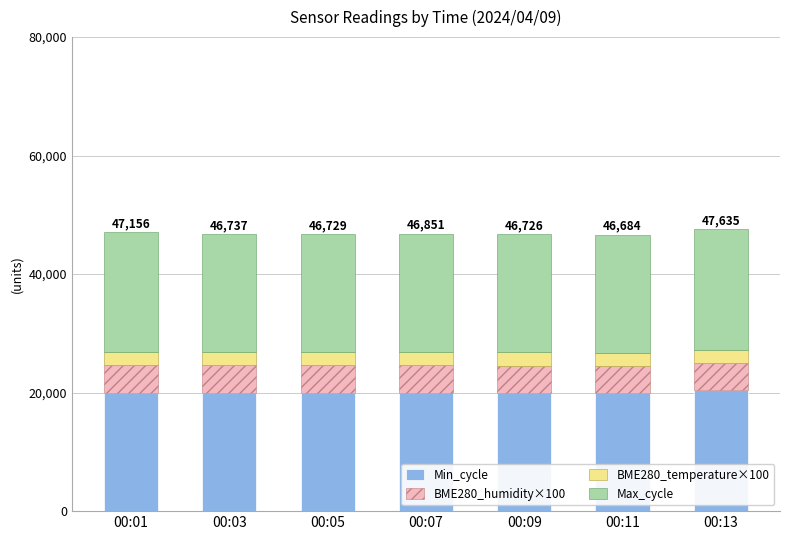

What is the minimum value for Min_cycle?

19929